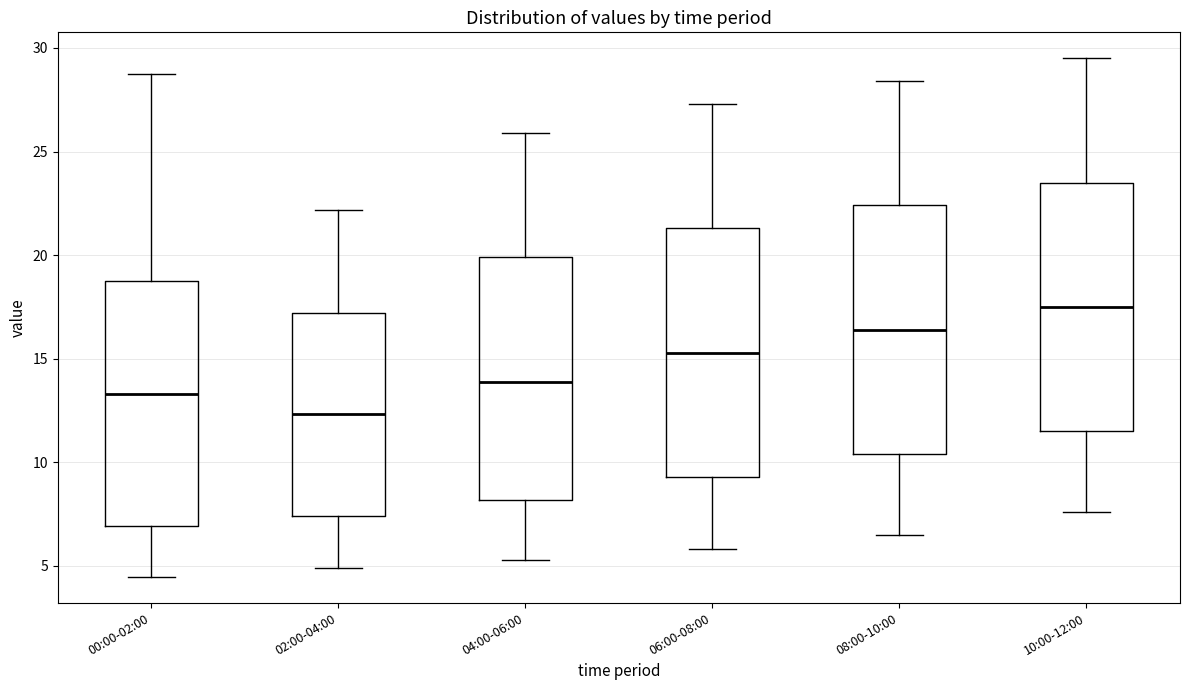

Where is the upper edge of the box for 10:00-12:00 on the y-axis? The values are not printed on the chart, so give them approximately, as read against the axis.

23.5